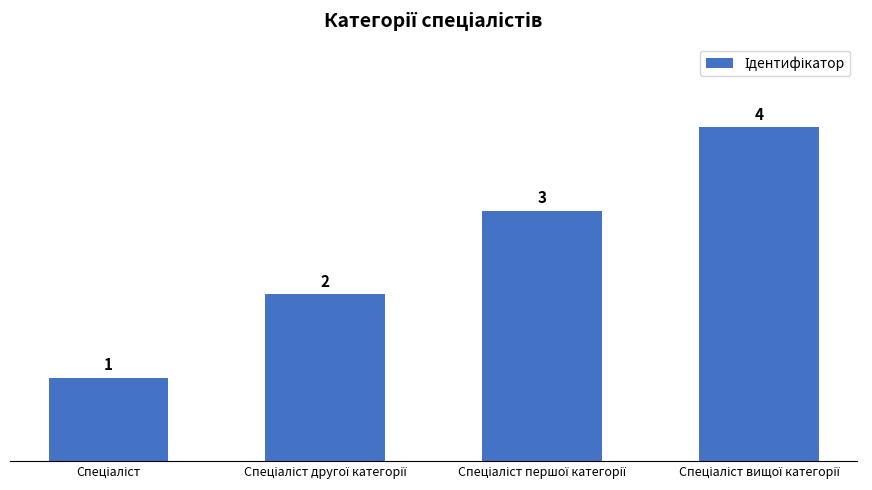

Count the values in the range 2 to 4.

3